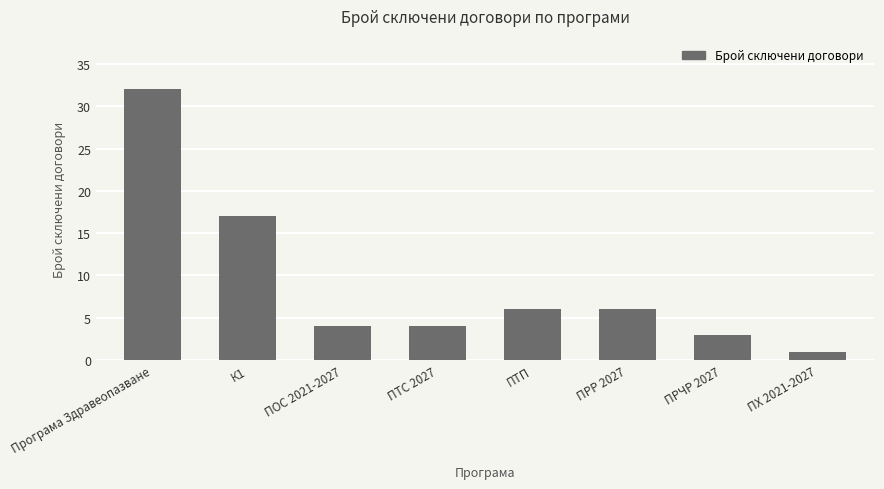

At which label is the value closest to 16?

К1